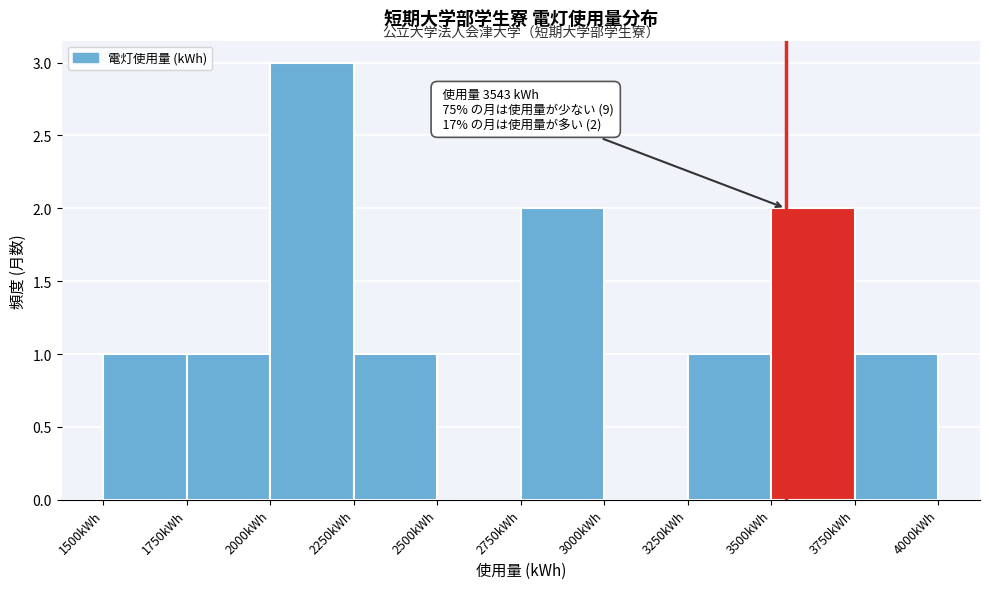

Over which range of the x-axis is the bar tallest?

2000 to 2250